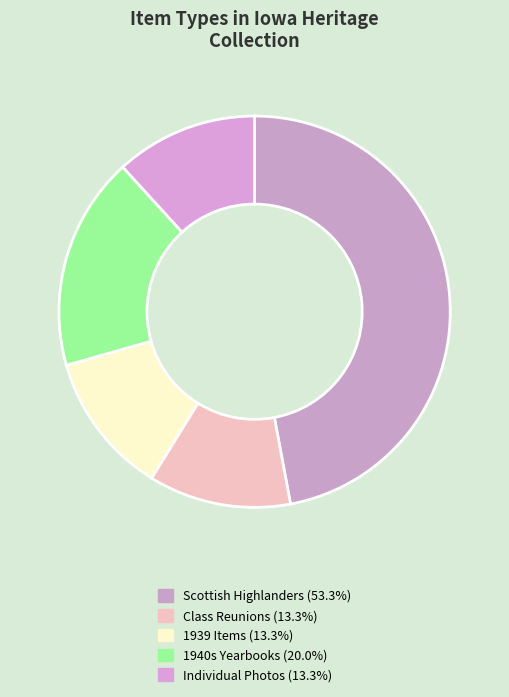

Count the number of slices in the pie.

5